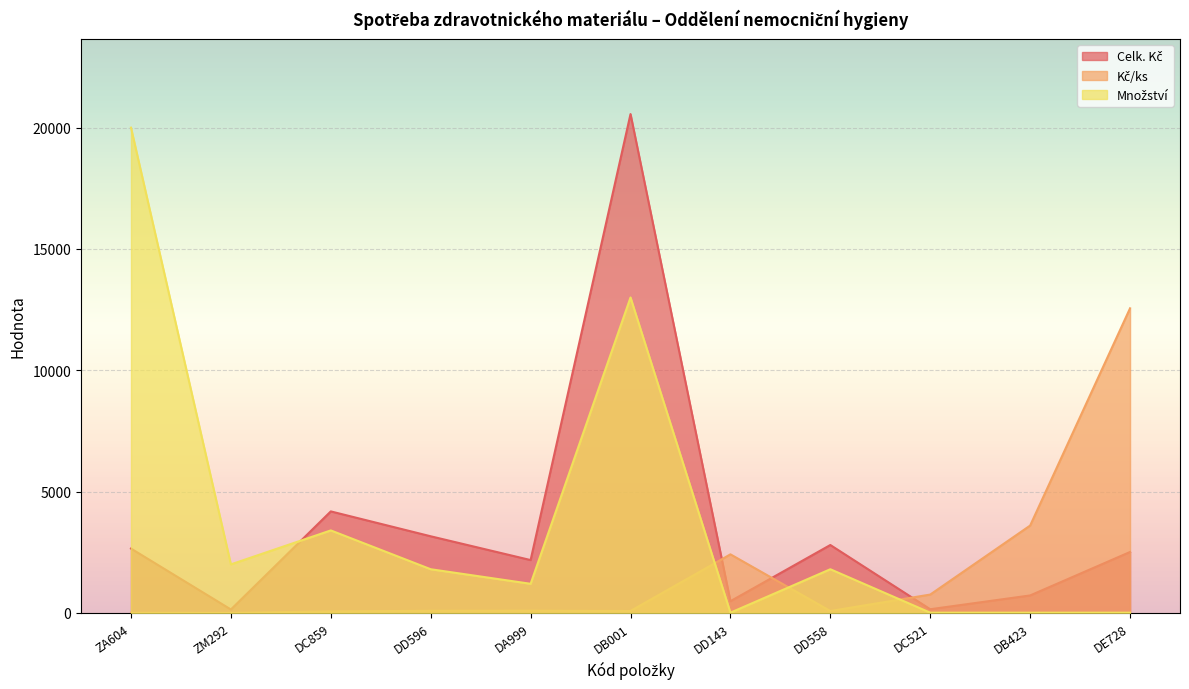

At how many categories does at least one series exceed 706?

11